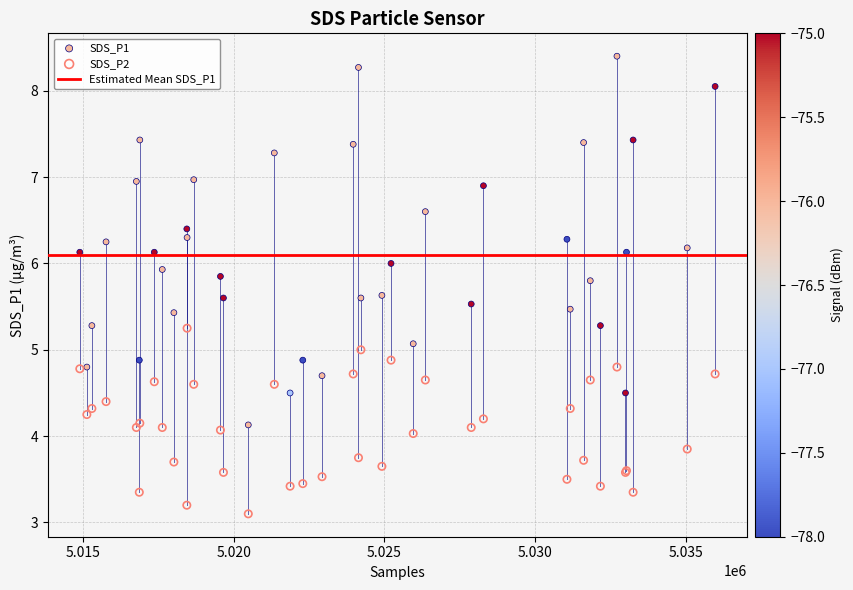

Which series has the largest Y range (max minus min)?

SDS_P1